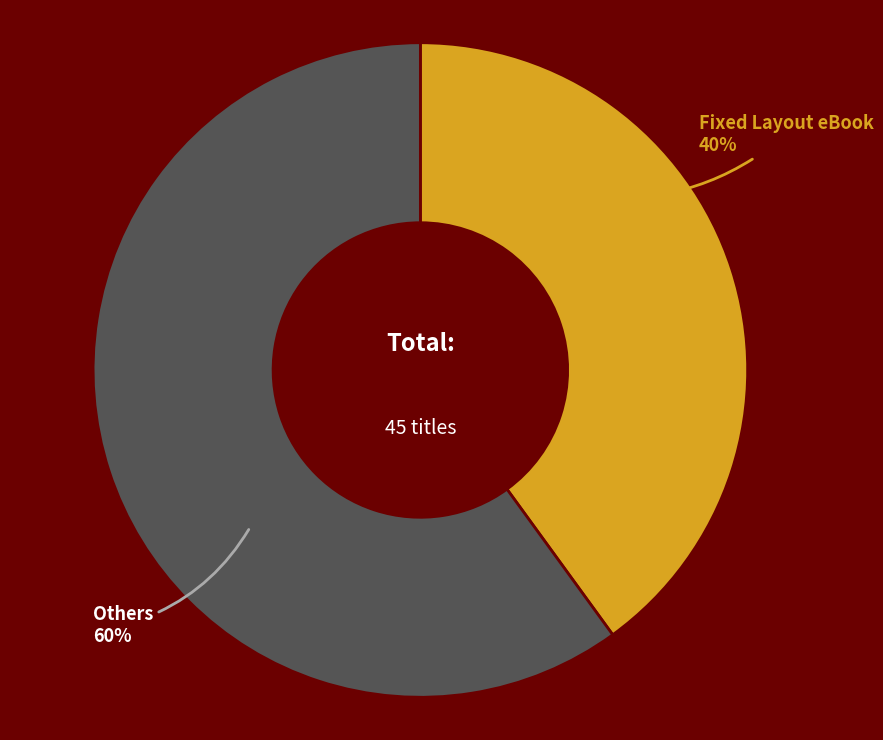

Is the sum of Fixed Layout eBook and Others greater than half?

Yes